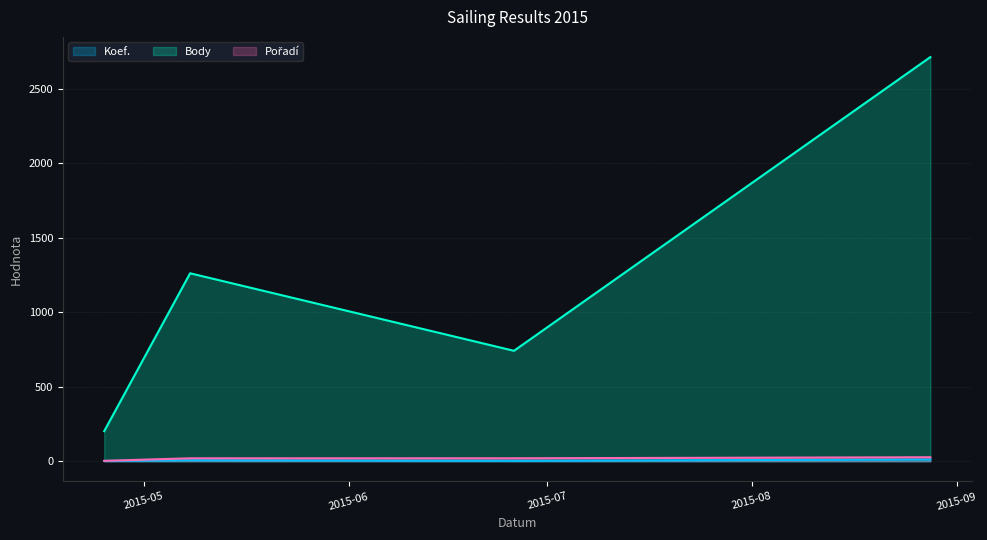

What is the label of the 4th point from the right?

2015-04-25